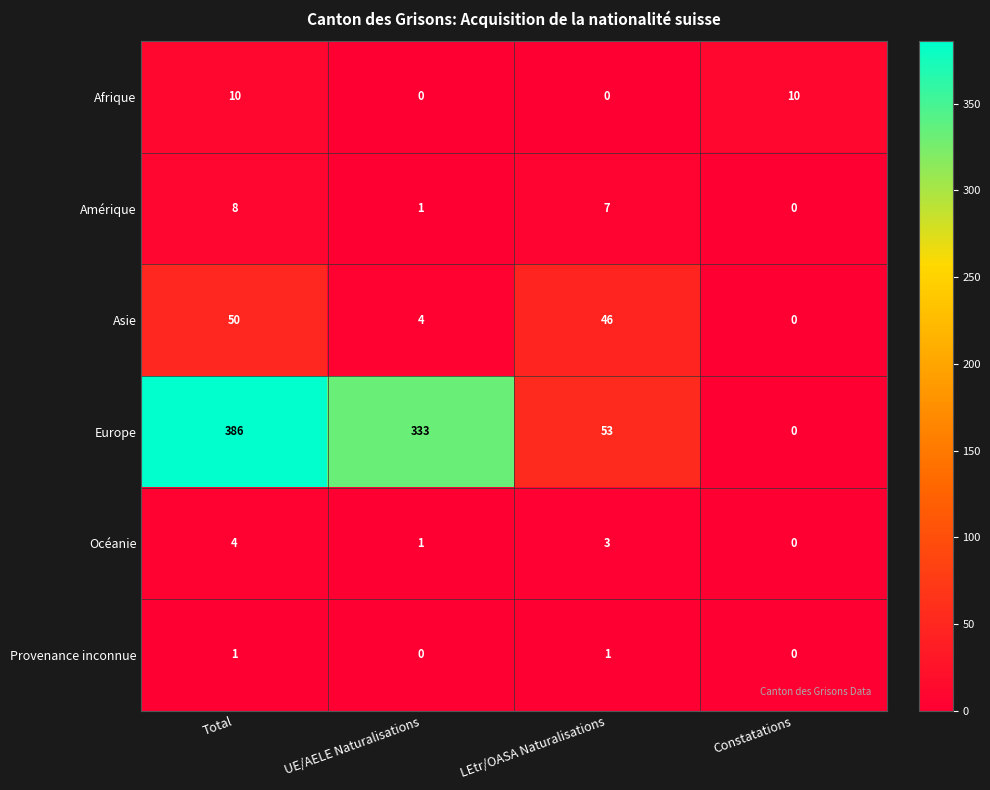

How many values in Asie are above zero?

3